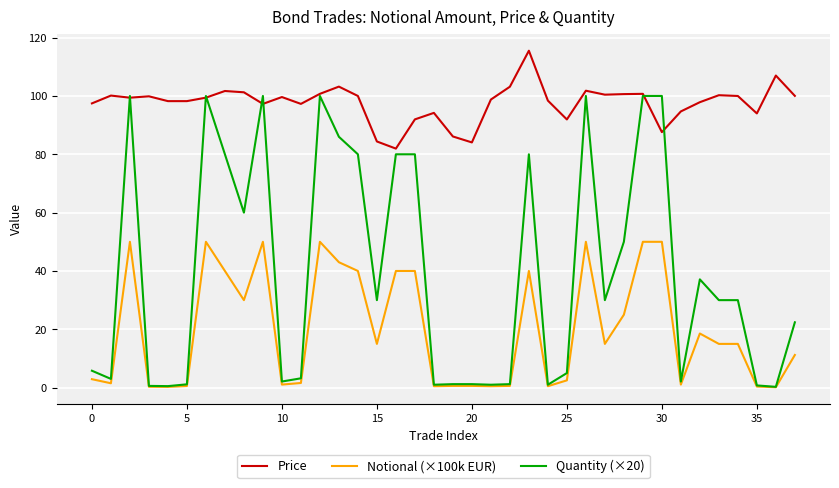

True or false: Price and Notional (×100k EUR) intersect in this chart.

False